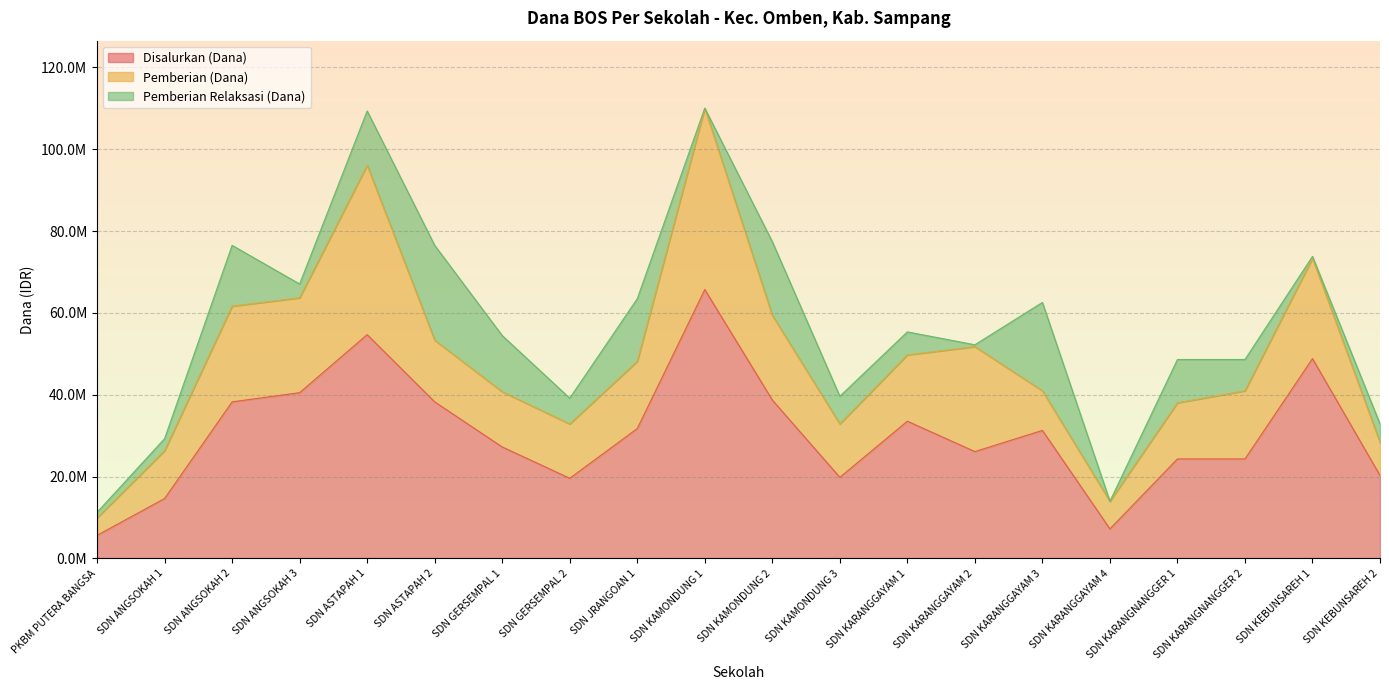

At which label does Pemberian Relaksasi (Dana) first exceed 6750000?

SDN ANGSOKAH 2